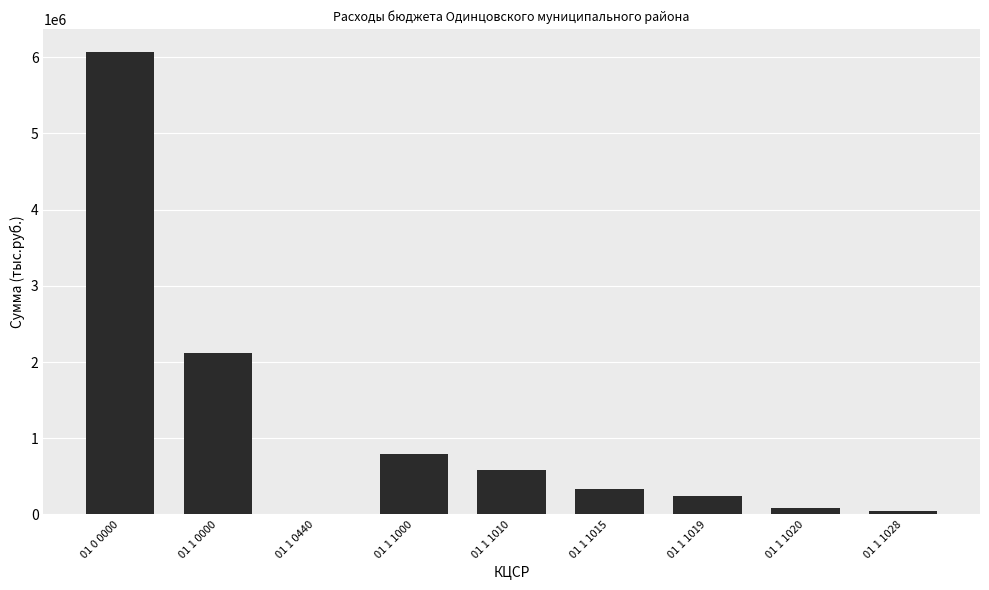

True or false: the data shows 10893821.6 at 01 0 0000.

False